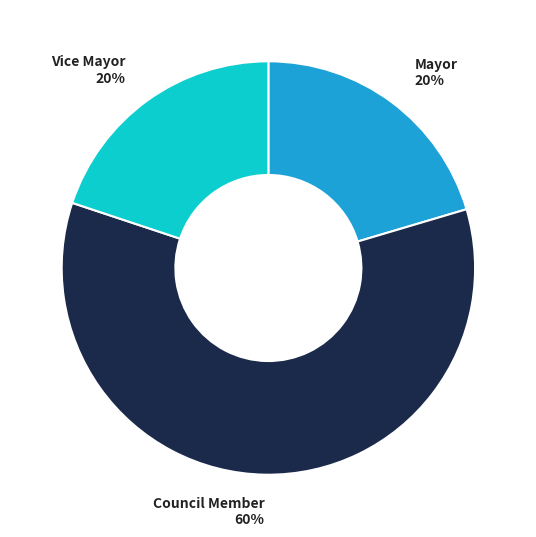

What is the ratio of the value at Council Member to the value at Vice Mayor?

3.0